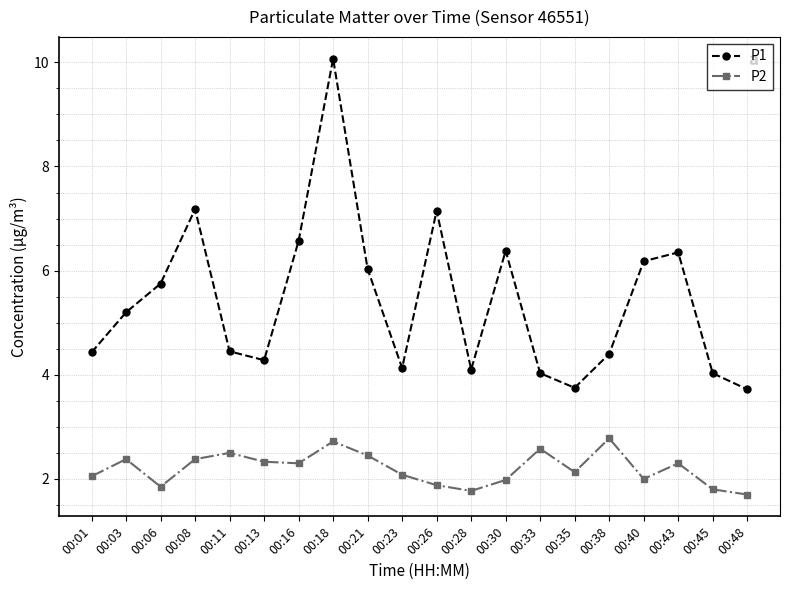

Which category has the highest value across all series?

00:18